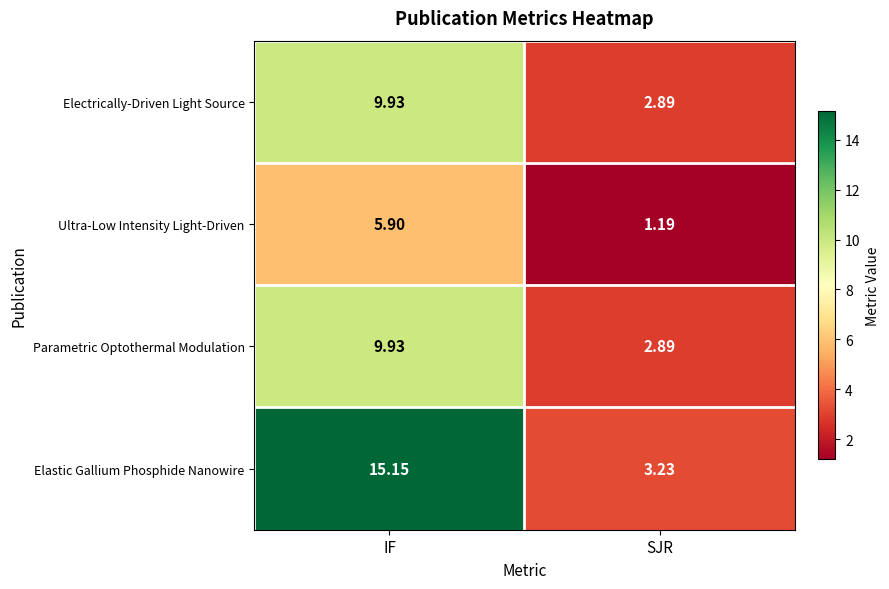

Which series has the widest spread of values?

Elastic Gallium Phosphide Nanowire